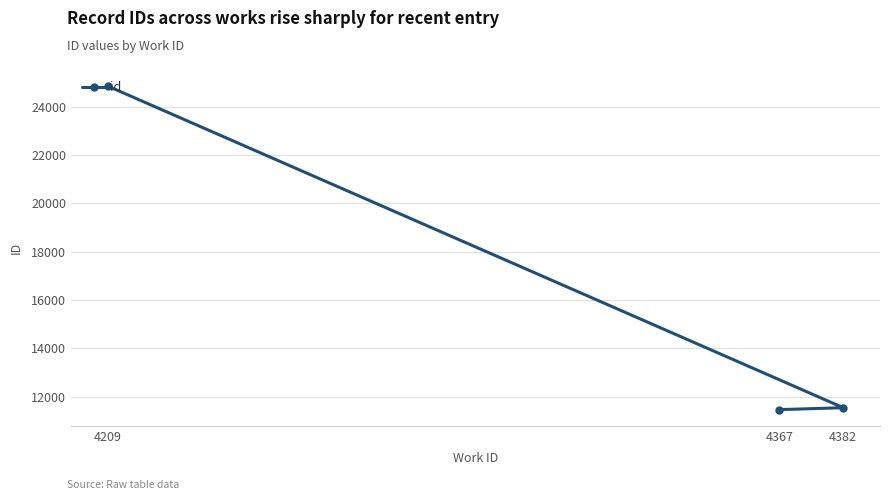

What is the value of the 2nd point from the left?

11469